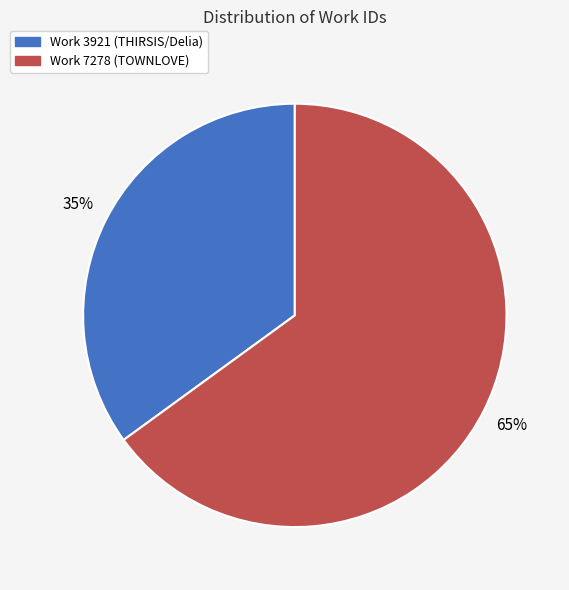

Does Work 3921 (THIRSIS/Delia) account for over 50% of the chart?

No